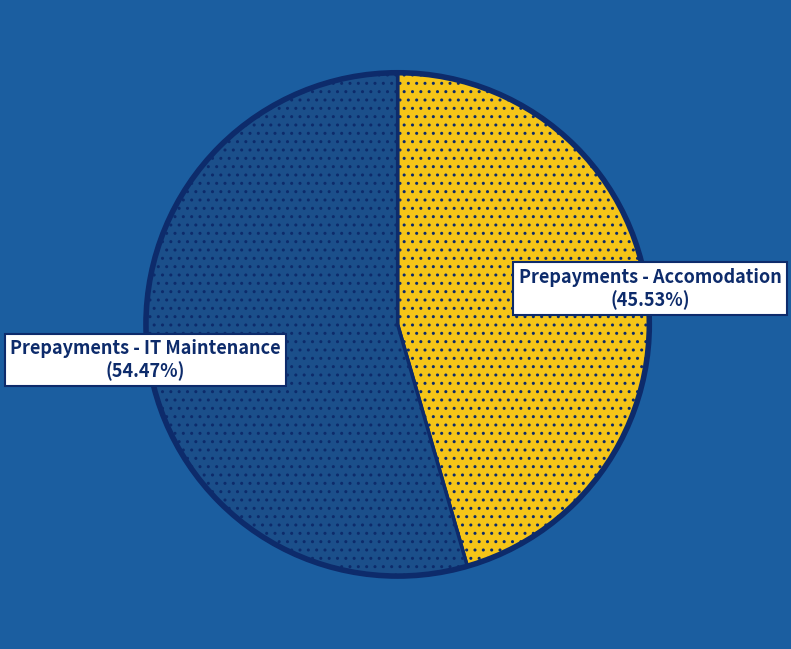

What is the ratio of the value at Prepayments - Accomodation to the value at Prepayments - IT Maintenance?

0.8